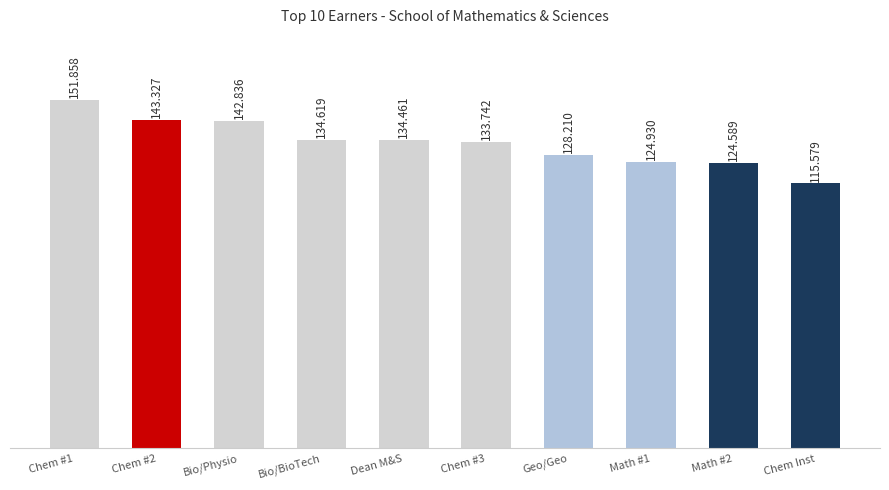

What is the minimum value shown in the chart?

115579